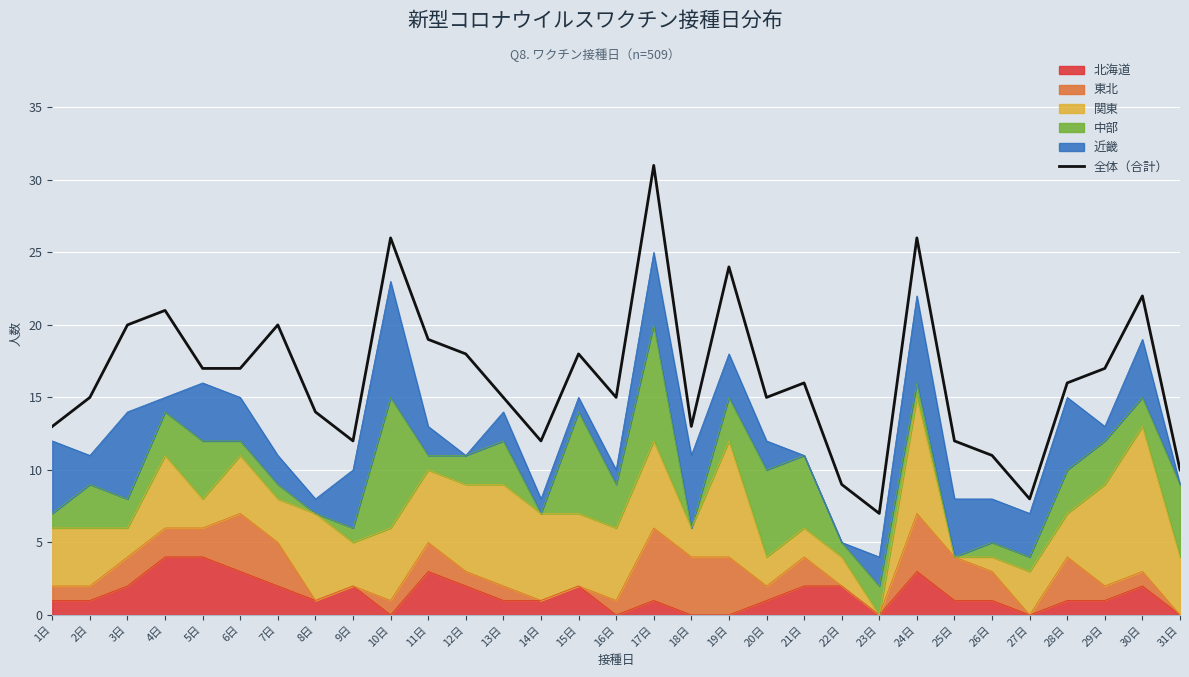

Which category has the lowest value across all series?

23日